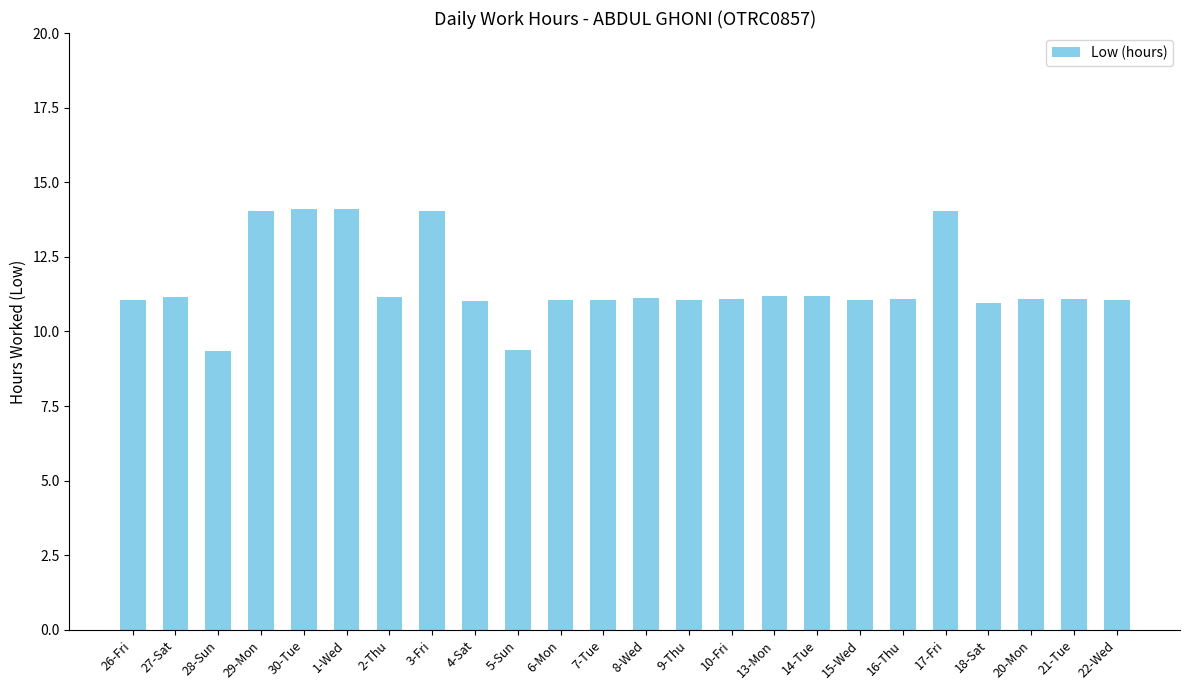

How many distinct data groups are displayed?

1